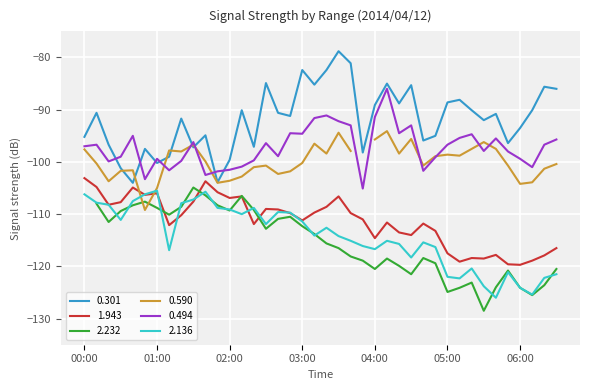

True or false: 0.301 has a value of -99.6 at 02:00.

True